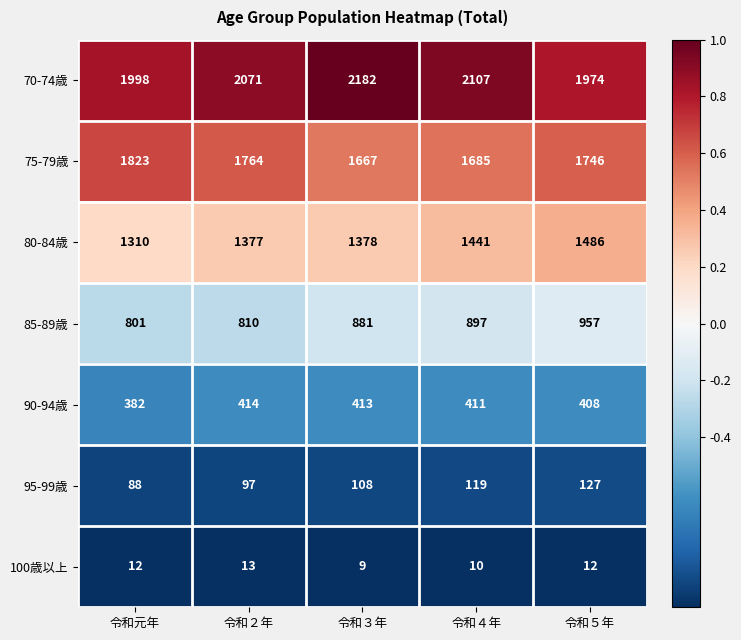

The value of 95-99歳 at 令和３年 is 108. True or false?

True